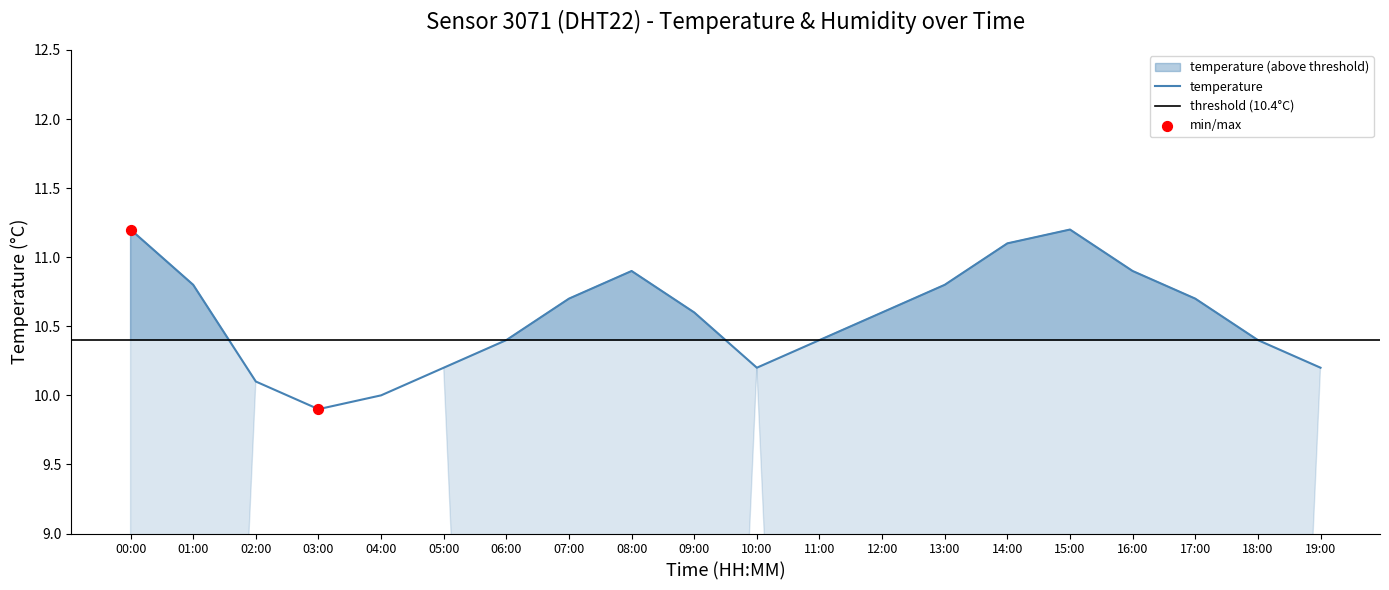

Between 02:00 and 12:00, which is larger?

12:00